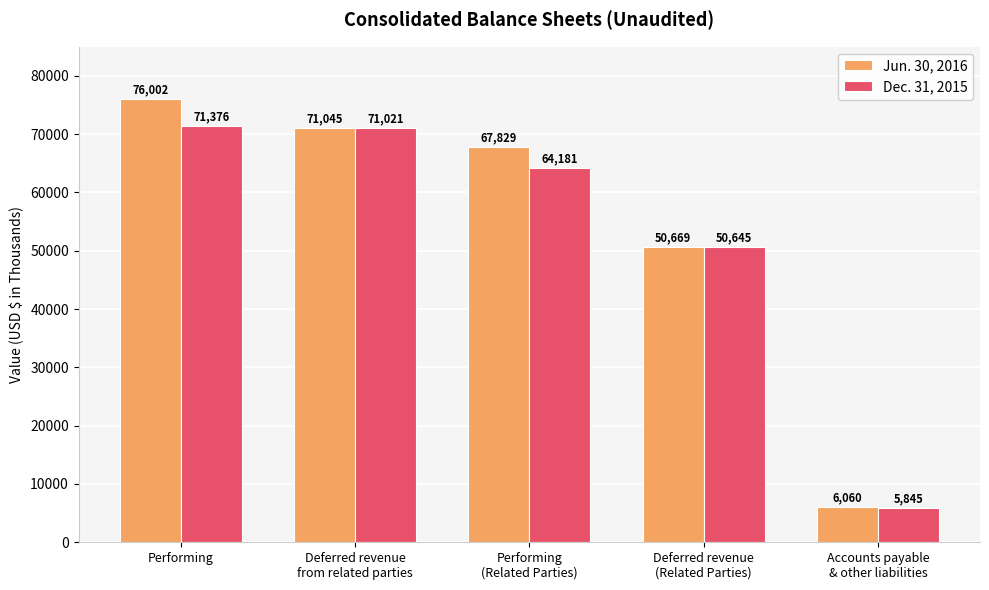

What is the label of the 2nd bar from the right?

Deferred revenue
(Related Parties)